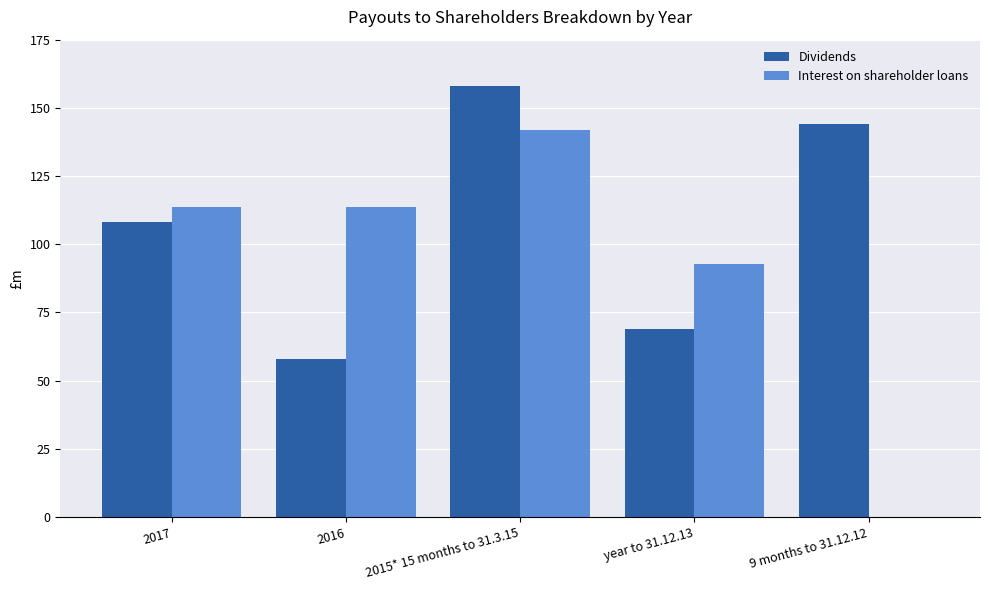

How many groups of bars are there?

5